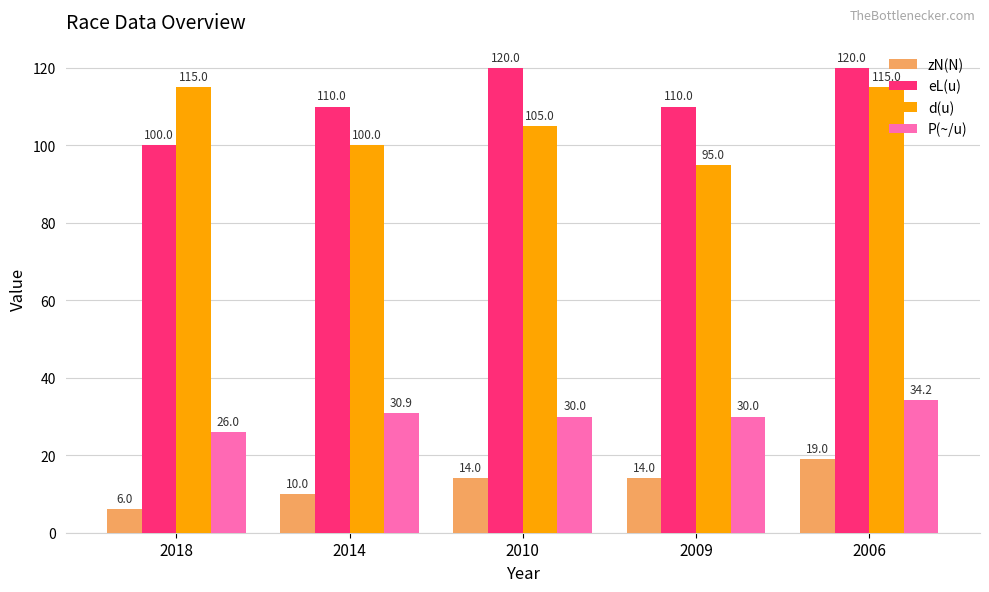

True or false: eL(u) has a value of 120.0 at 2006.

True